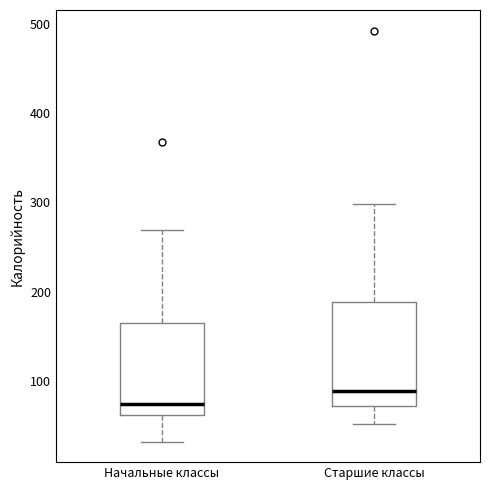

Reading left to right, transcribe this box plot: for each box, give where its median line is, the range the box spans, and where its two whiskers end, as read against the y-axis. The values are not printed on the chart, so give them approximately, as read against the axis.

Начальные классы: median 70, box 60 to 170, whiskers 30 to 270
Старшие классы: median 90, box 70 to 190, whiskers 50 to 300